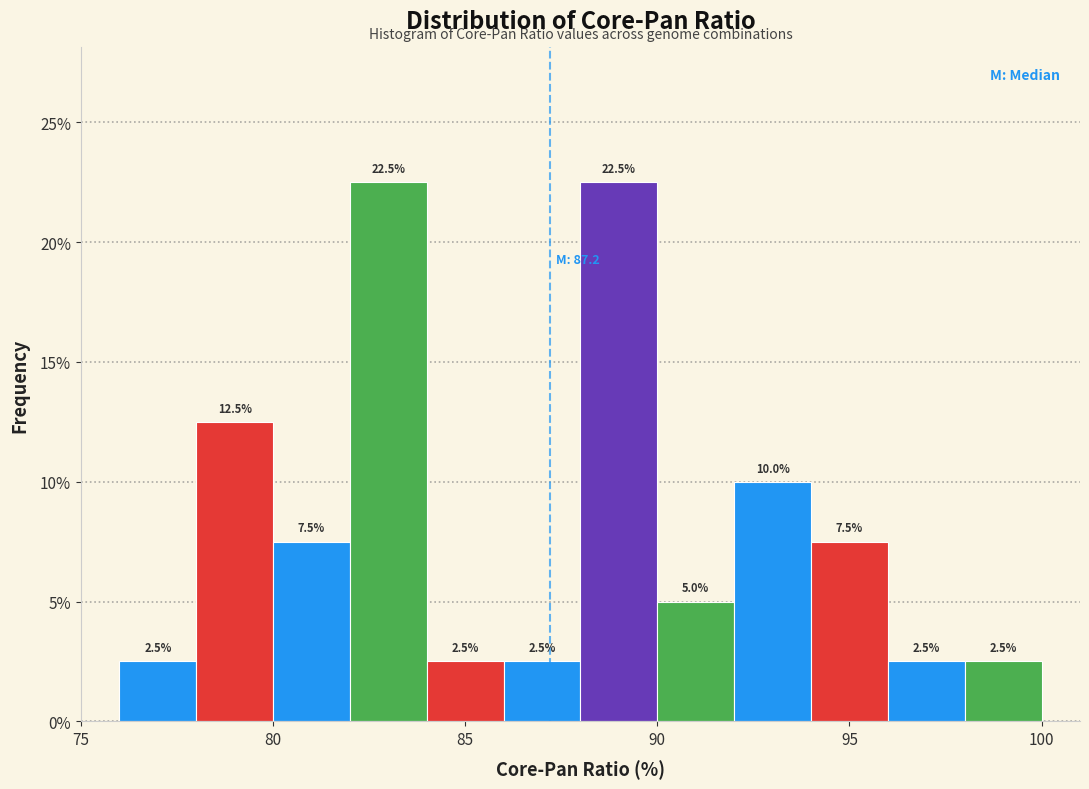

How tall is the bar that spans 94 to 96 on the x-axis?

7.5